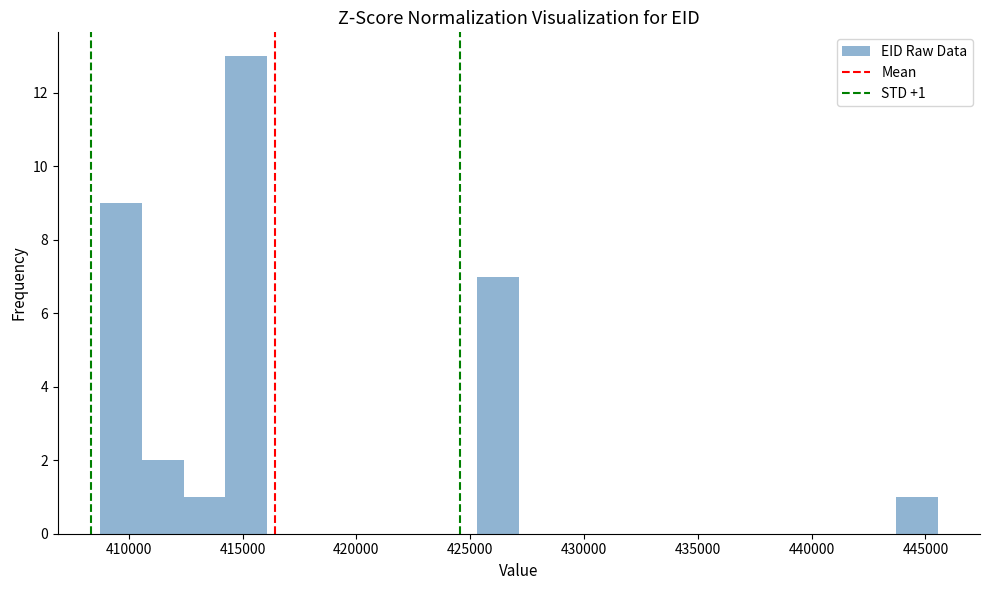

Read against the x-axis, roughly where is the centre of the tallest bar?

415000